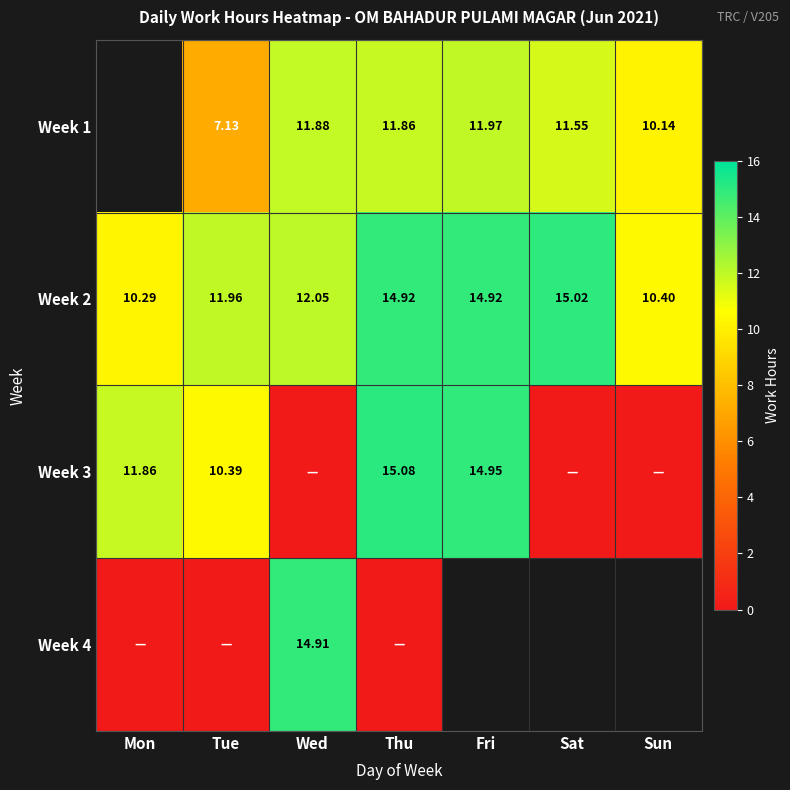

What is the greatest value displayed?

15.1